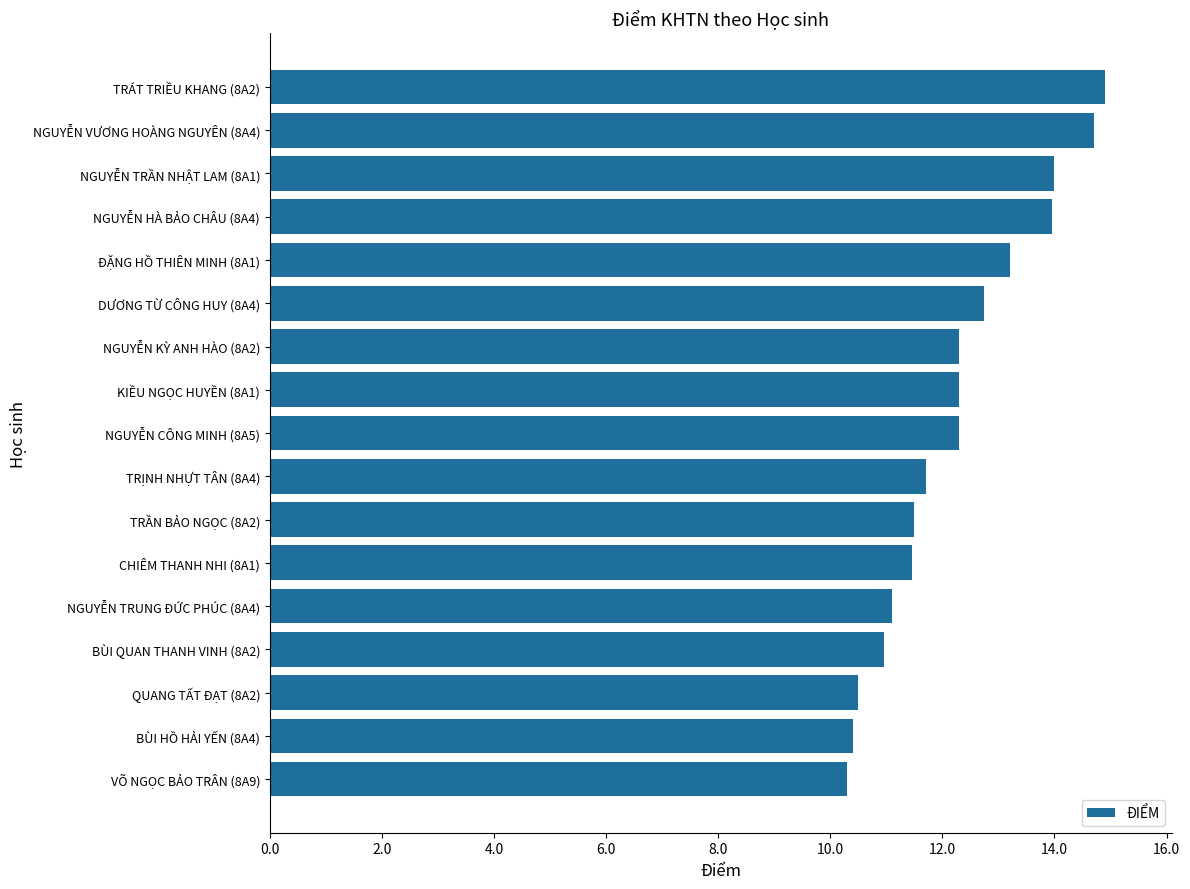

What is the sum of the values at TRÁT TRIỀU KHANG (8A2) and NGUYỄN CÔNG MINH (8A5)?

27.2